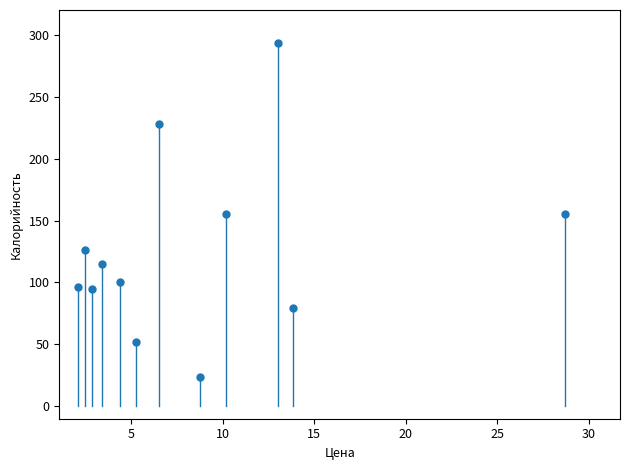

What is the range of Y values (max minus min)?

269.3